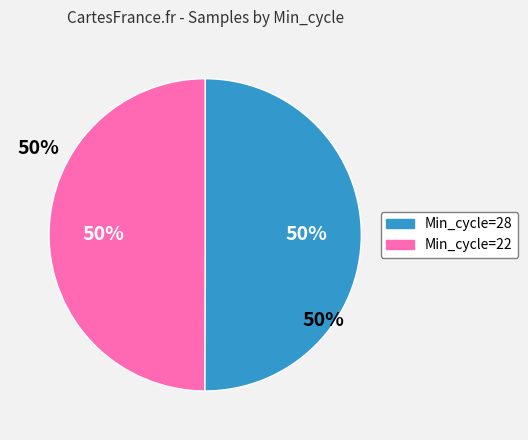

To the nearest percent, what is the average slice percentage?

50%